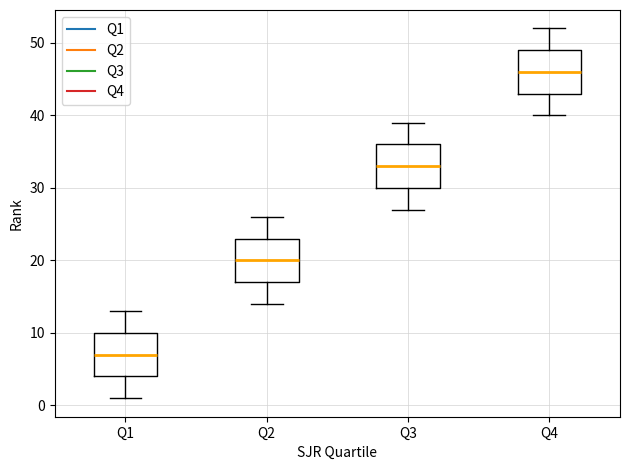

Where is the lower edge of the box for Q3 on the y-axis? The values are not printed on the chart, so give them approximately, as read against the axis.

30